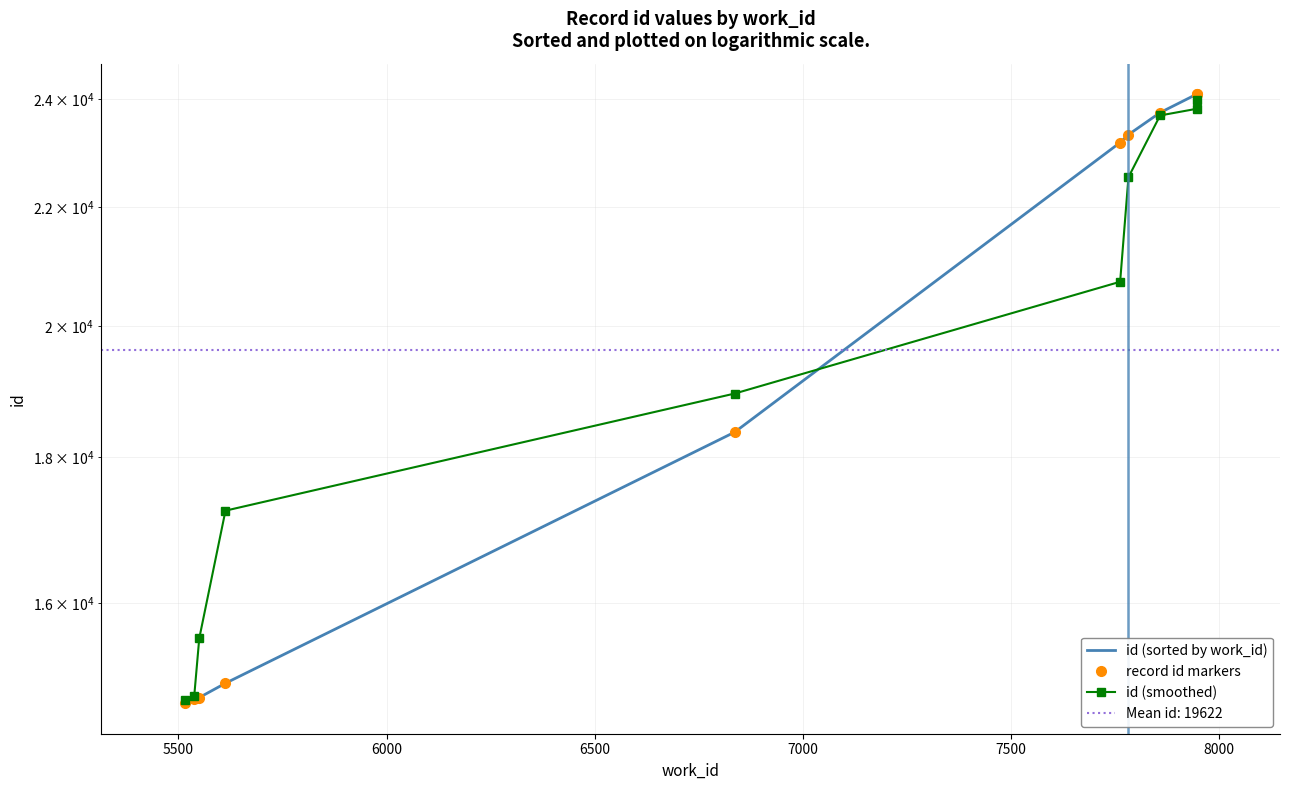

True or false: id (smoothed) and id (sorted by work_id) intersect in this chart.

True